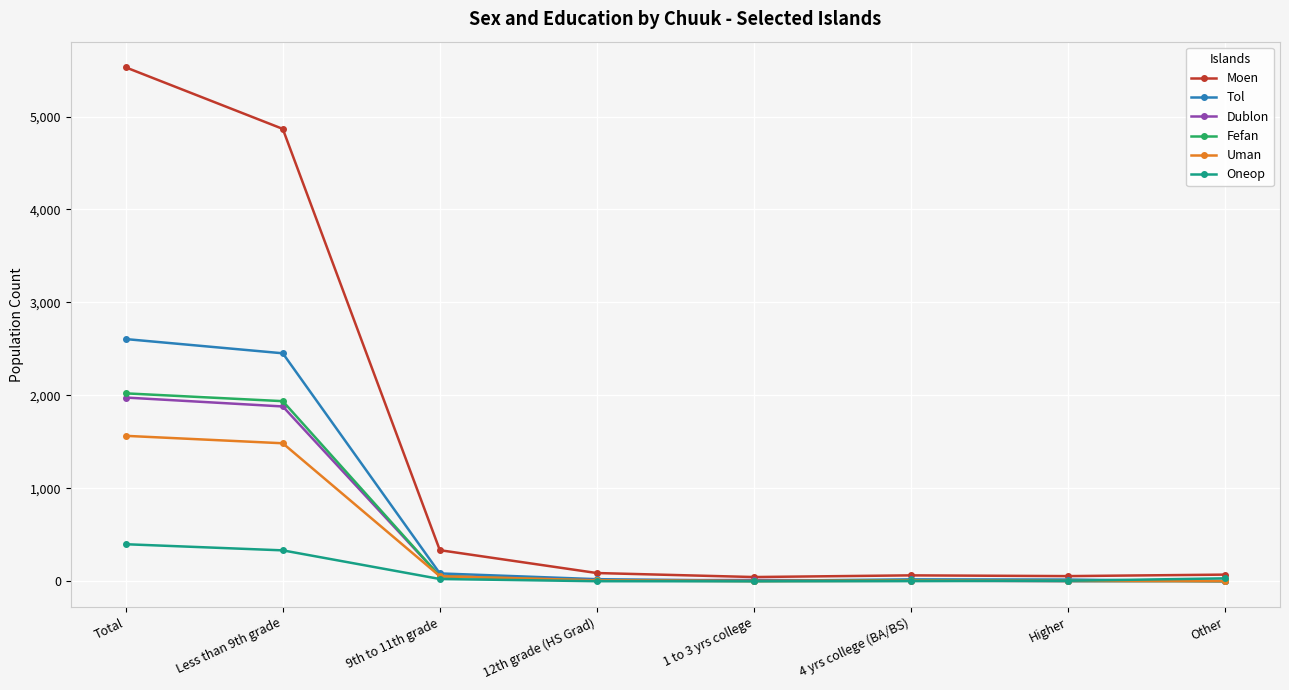

The value of Moen at Less than 9th grade is 4867. True or false?

True